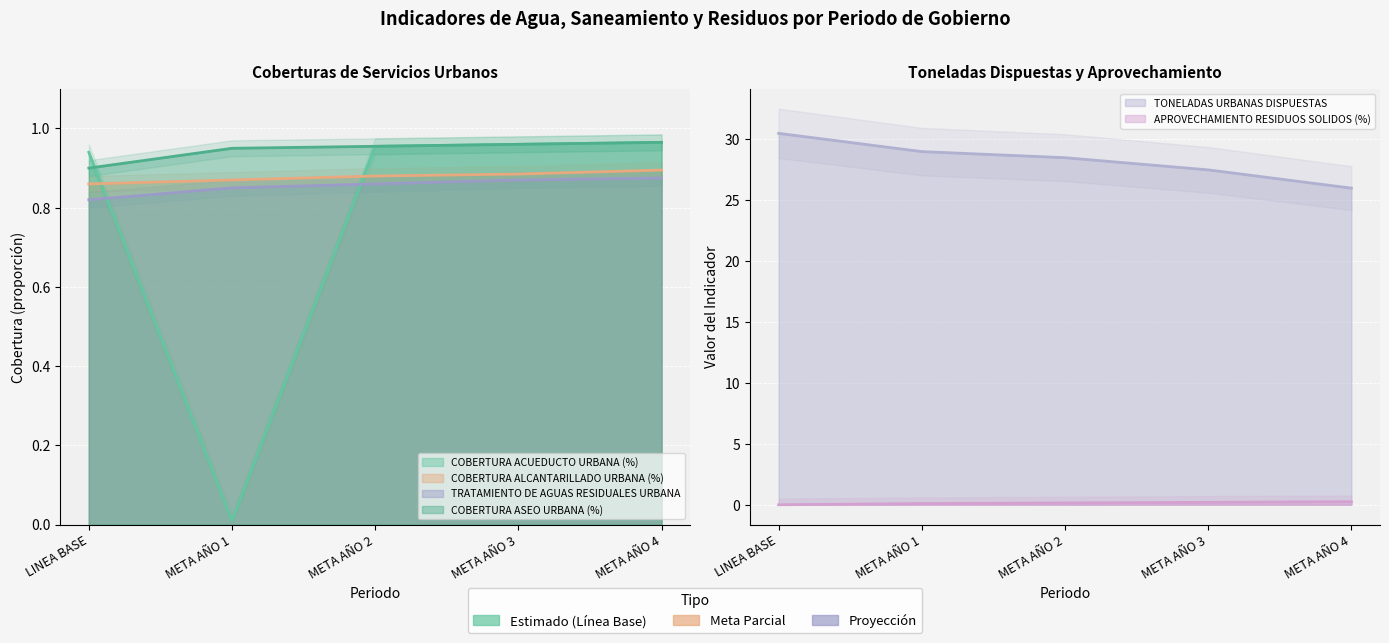

At how many categories does at least one series exceed 19?

5